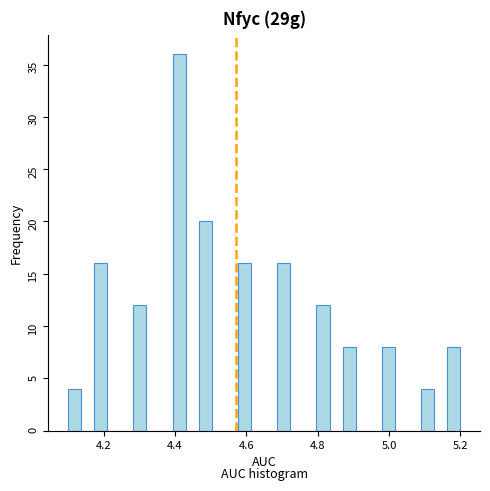

Read against the x-axis, roughly where is the centre of the tallest bar?

4.42